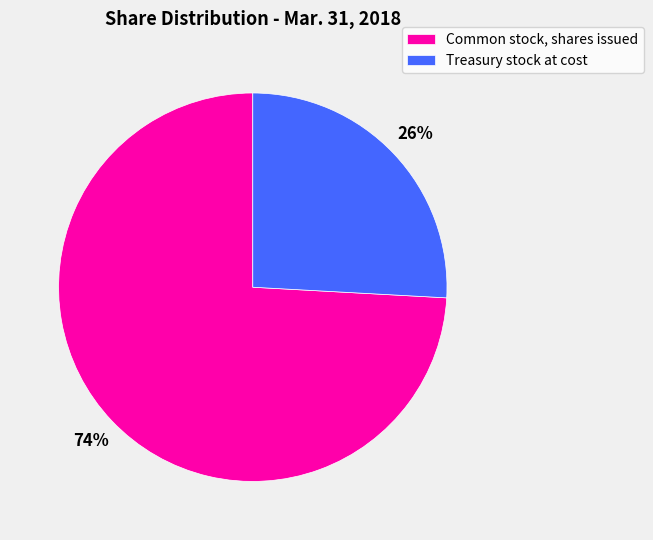

What percentage is the Treasury stock at cost slice, to the nearest percent?

26%